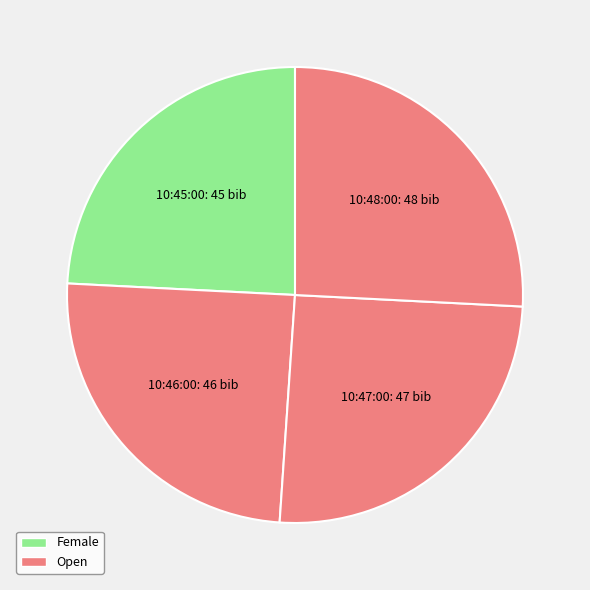

Which category has the smallest portion of the pie?

10:45:00